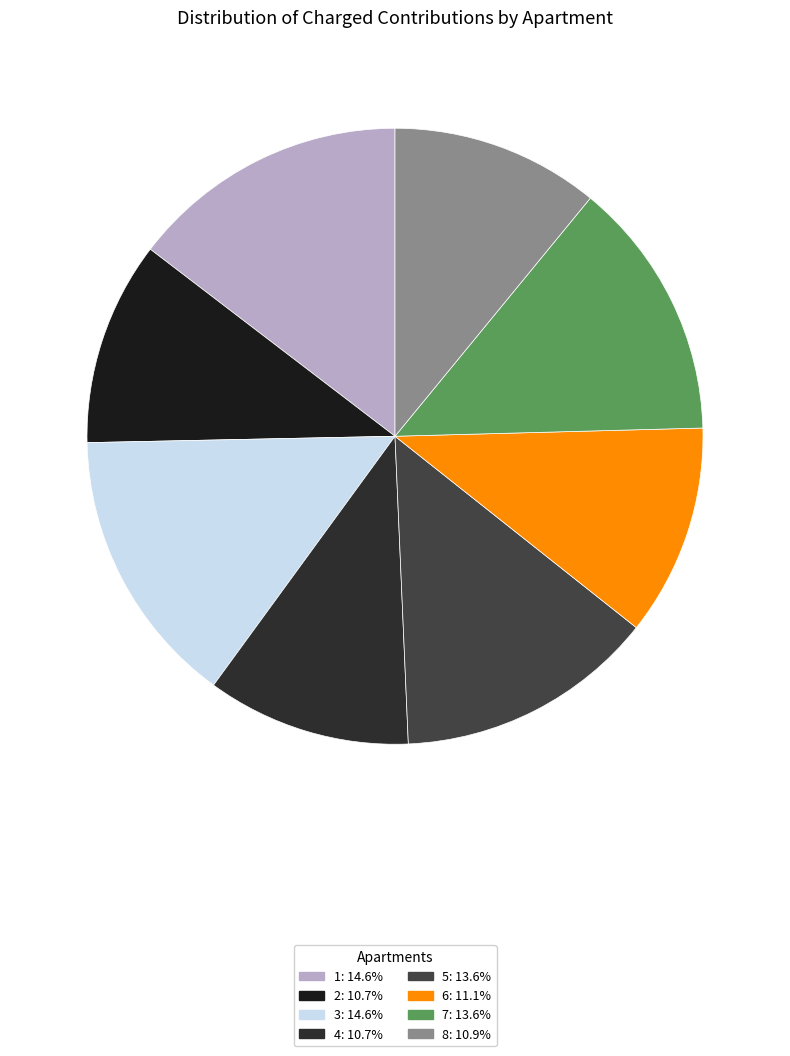

Rank the categories by value from lowest to highest.

2, 4, 8, 6, 5, 7, 1, 3